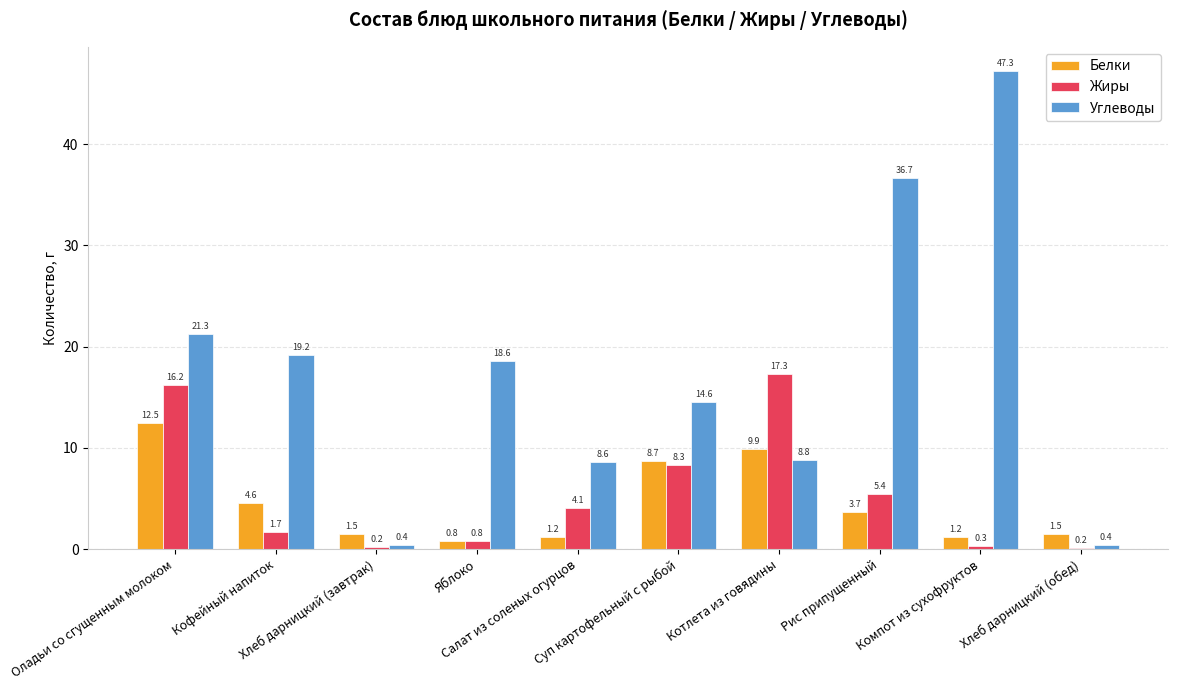

List the series in order of their peak value, lowest first.

Белки, Жиры, Углеводы